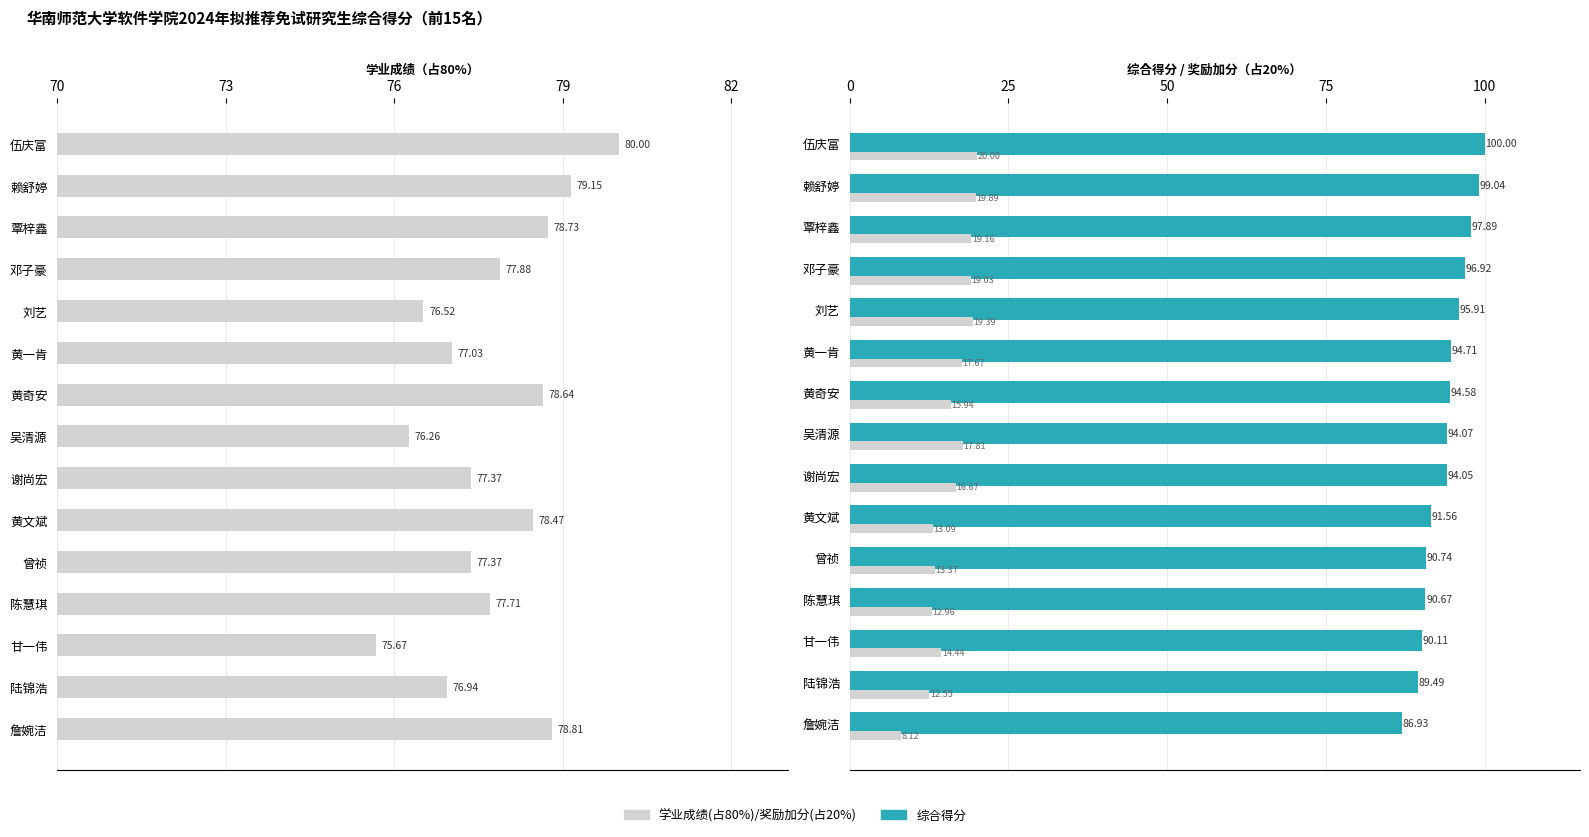

How many bars are there in each group?

3